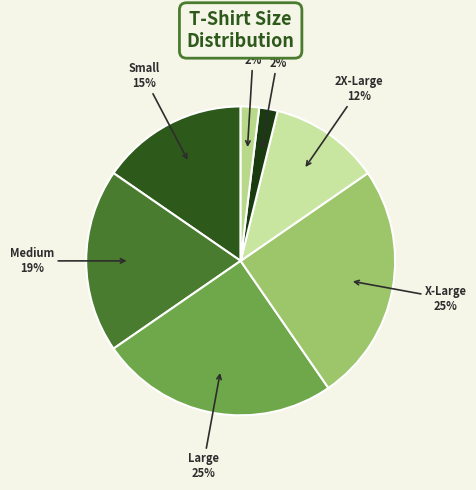

Count the number of slices in the pie.

7